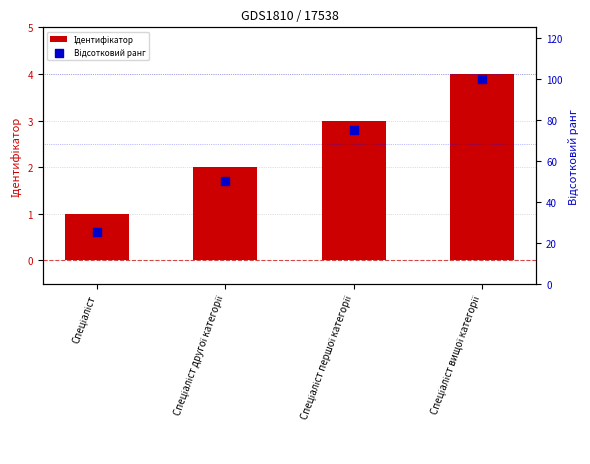

At how many categories does at least one series exceed 84?

1